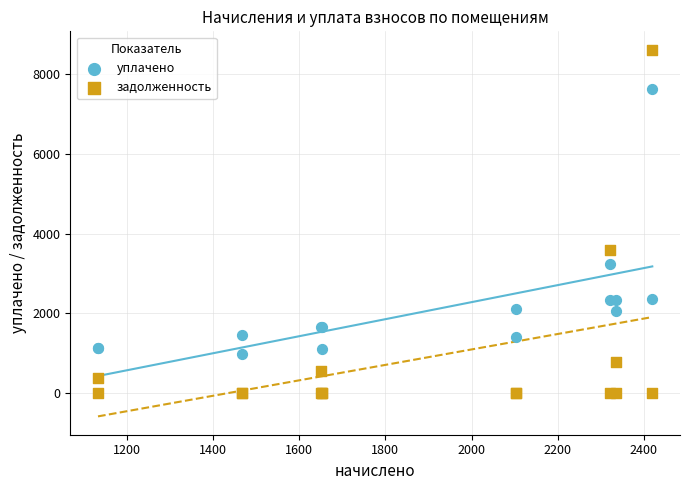

In the задолженность series, what Y value is closest to 4306?

3599.2